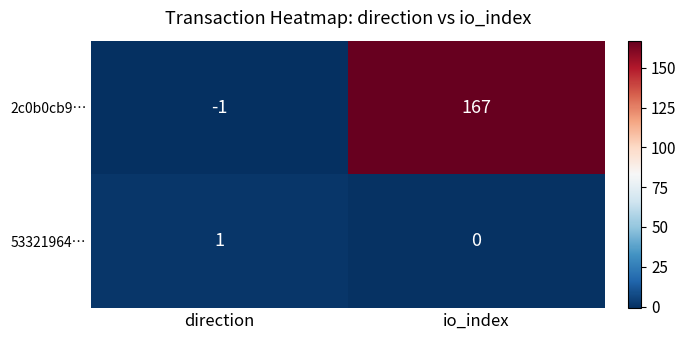

Between direction and io_index, which series saw the biggest shift?

2c0b0cb9…